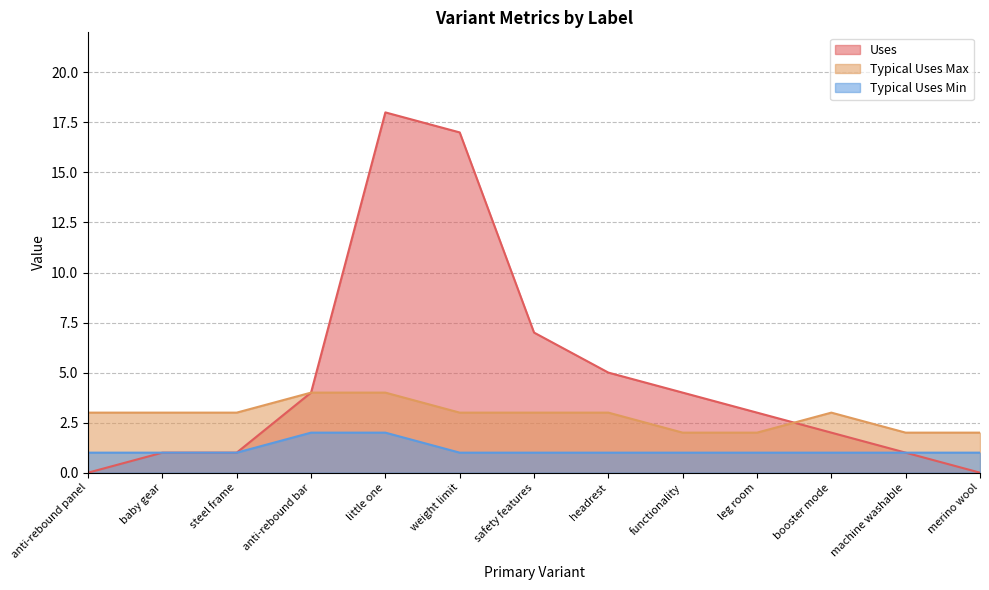

How many data points in Typical Uses Max are above 3?

2